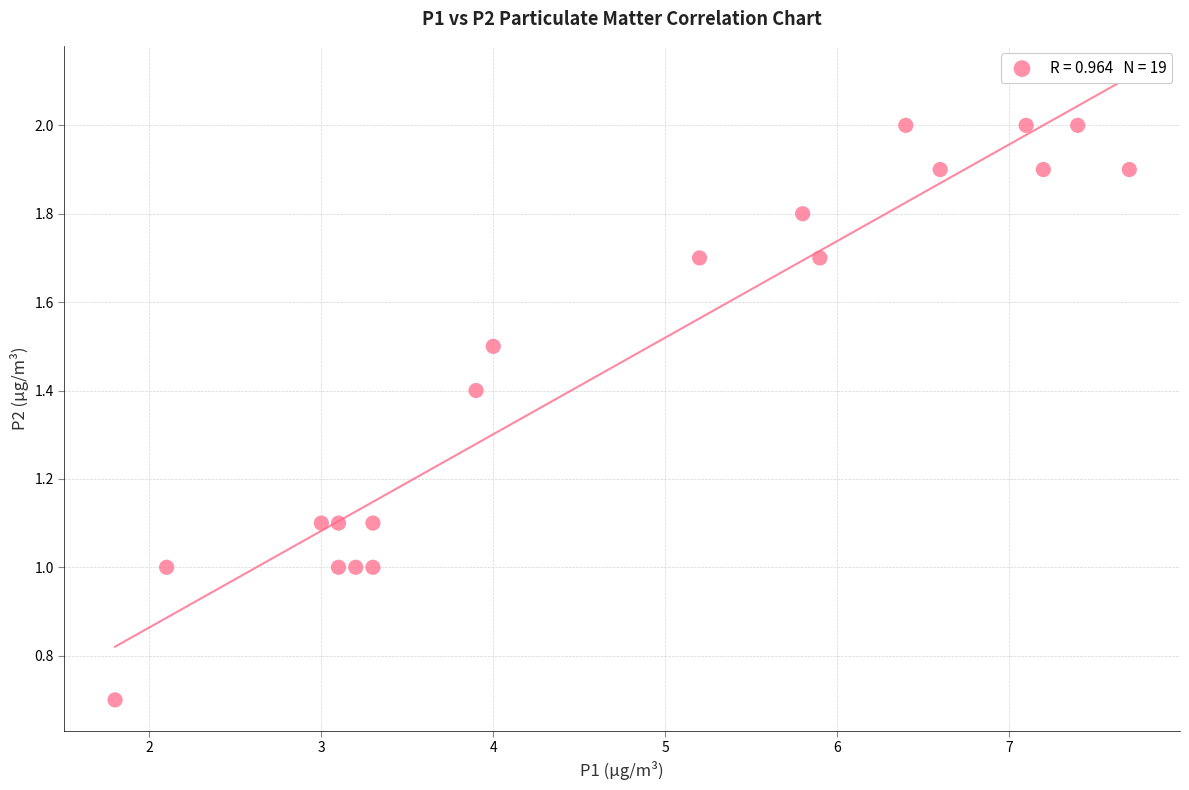

What is the range of Y values (max minus min)?

1.3